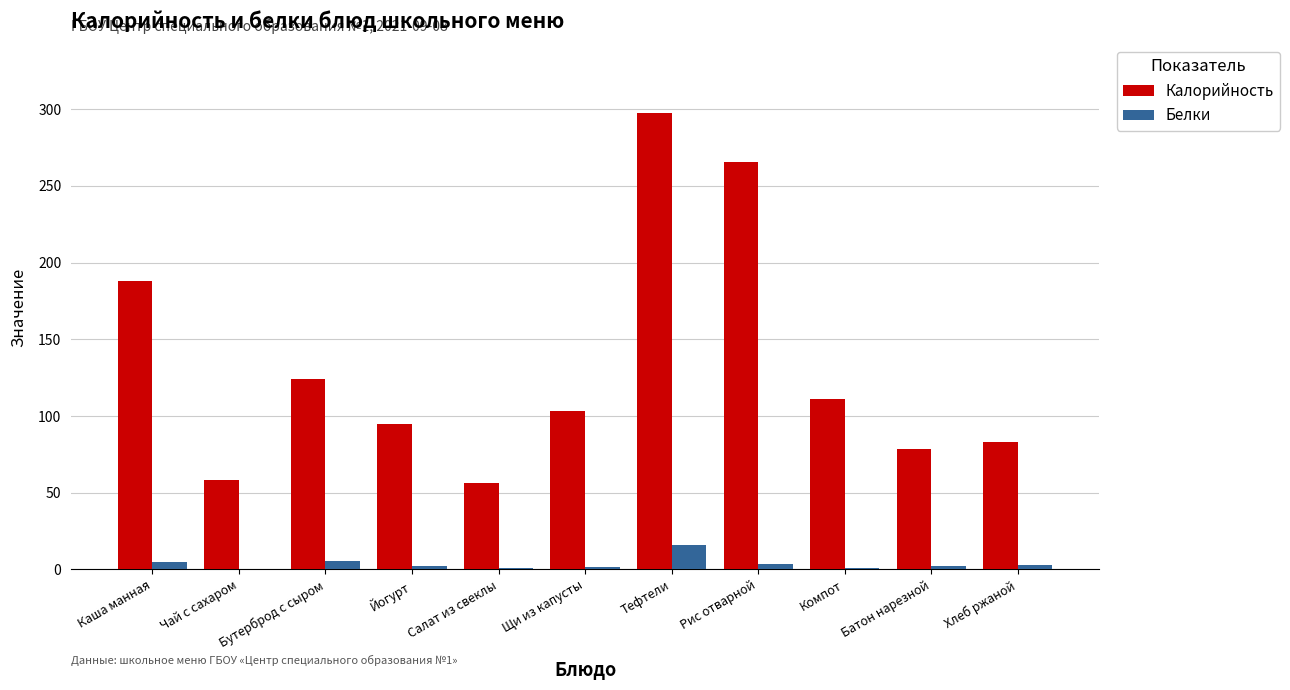

What are all the series names shown in the legend?

Калорийность, Белки